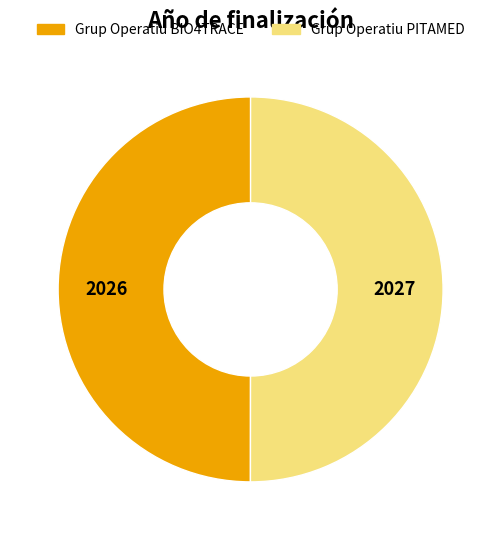

Approximately how many times larger is the value at Grup Operatiu PITAMED compared to Grup Operatiu BIO4TRACE?

1.0